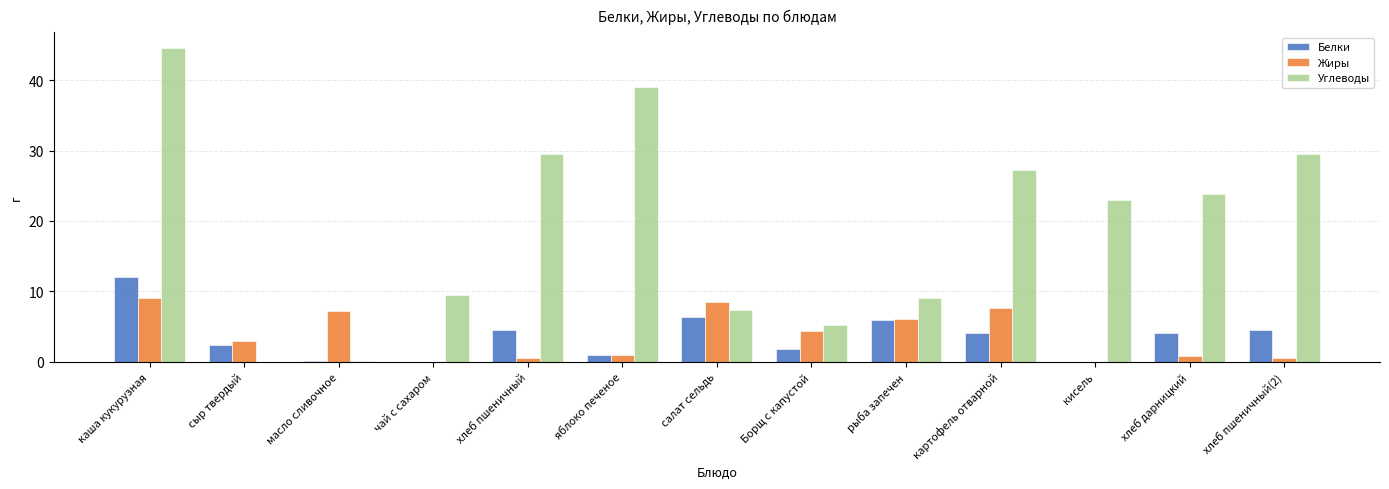

Which category has the highest value in the Белки series?

каша кукурузная